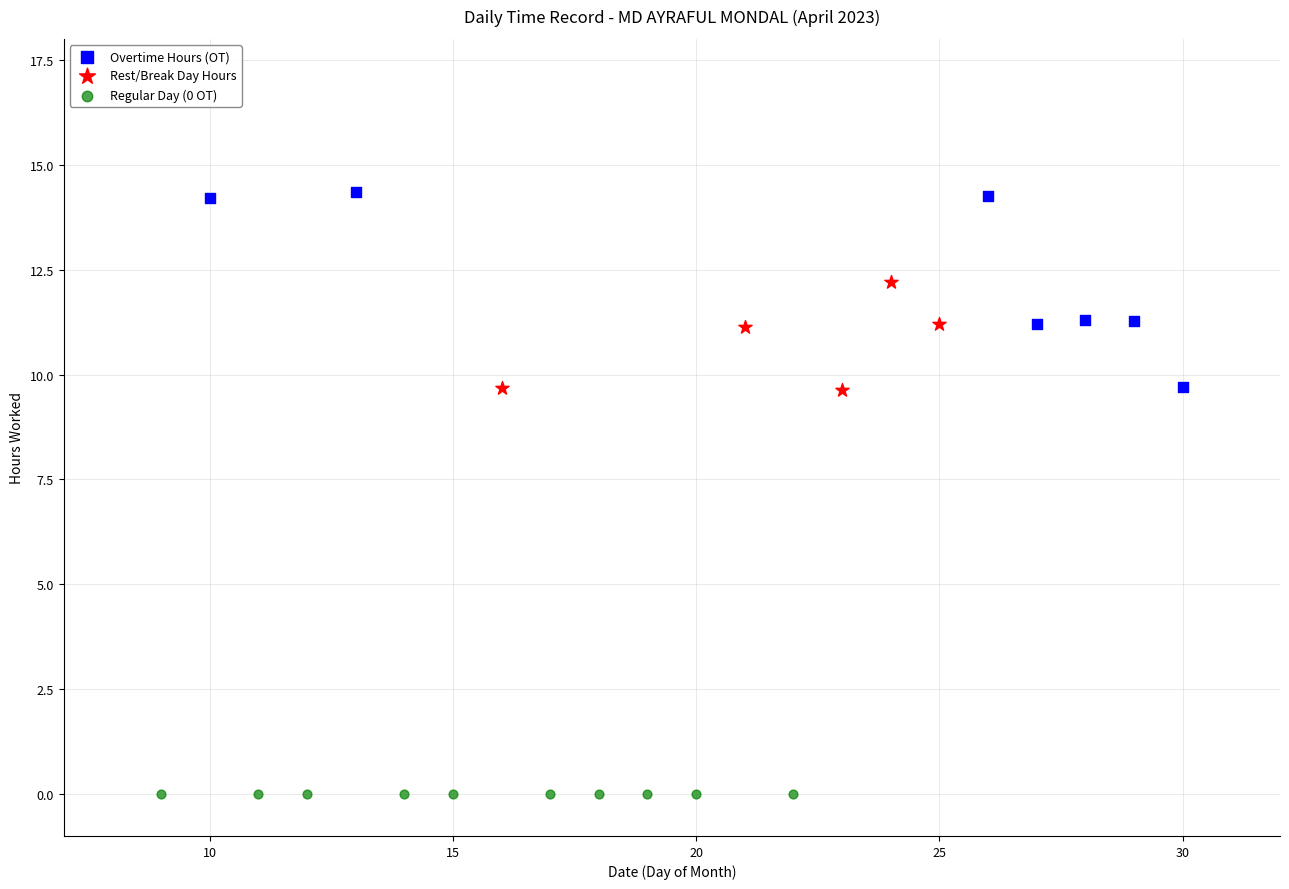

Which series contains the lowest Y value?

Regular Day (0 OT)